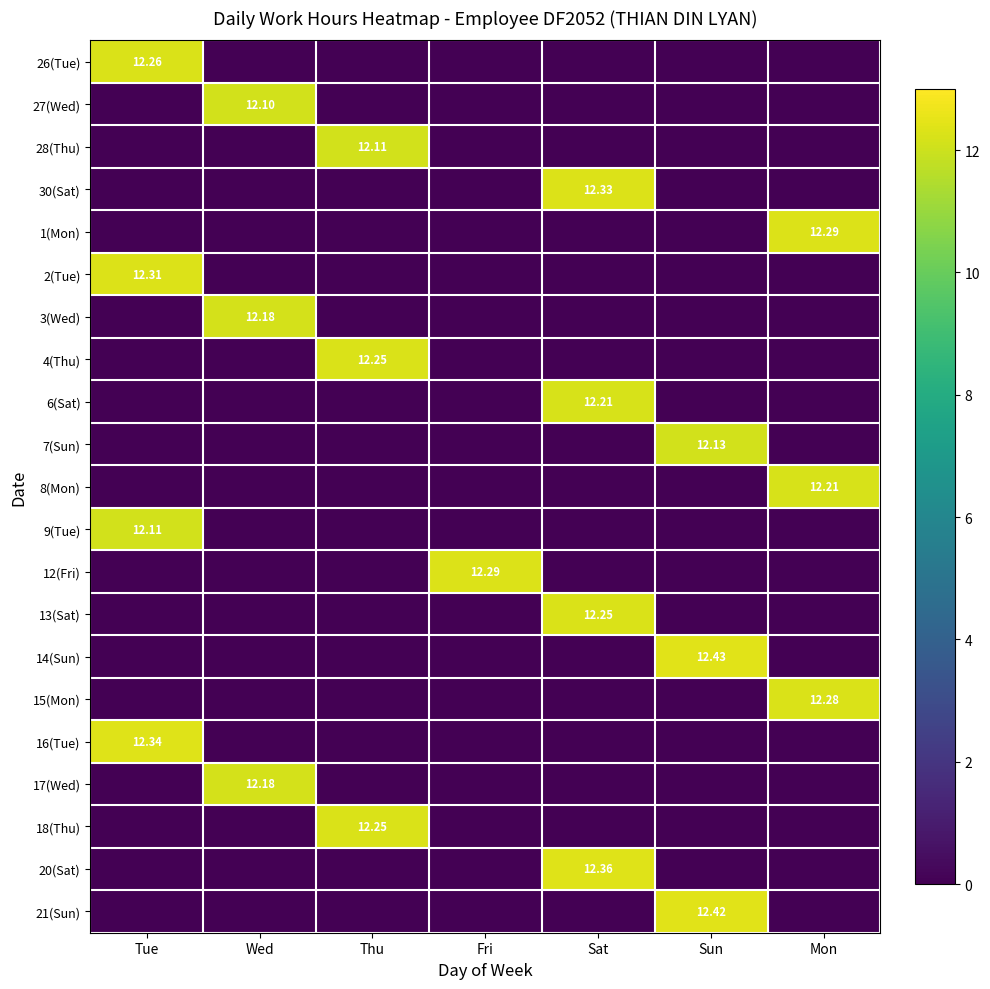

What is the difference between the maximum and second lowest values in the 15(Mon) series?

12.3